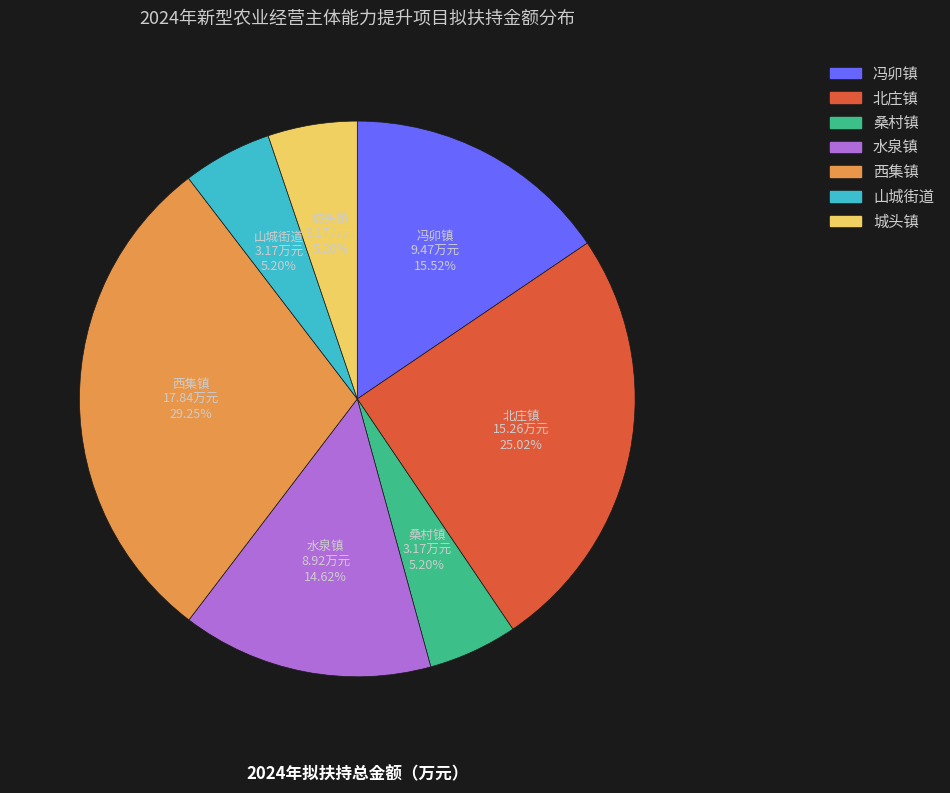

Count the number of slices in the pie.

7